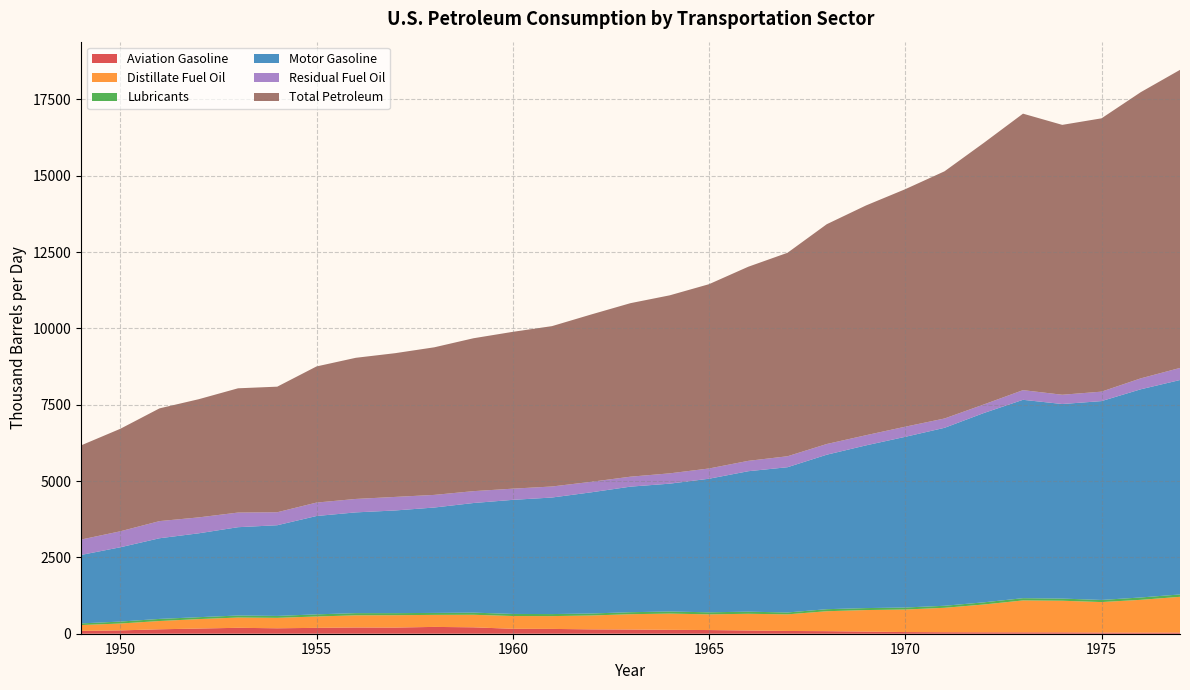

Reading left to right, extract all data points from this chart.

Aviation Gasoline: 1949=93.1	1950=108.3	1951=145.1	1952=169.4	1953=193.7	1954=178.0	1955=192.2	1956=203.8	1957=201.1	1958=223.2	1959=209.4	1960=161.2	1961=157.6	1962=142.7	1963=137.4	1964=127.2	1965=120.3	1966=105.3	1967=90.1	1968=83.7	1969=70.0	1970=54.5	1971=49.0	1972=46.2	1973=45.3	1974=44.4	1975=38.5	1976=36.5	1977=38.2
Distillate Fuel Oil: 1949=190.5	1950=225.9	1951=270.6	1952=309.9	1953=336.0	1954=341.8	1955=372.2	1956=398.4	1957=405.2	1958=393.5	1959=411.0	1960=418.4	1961=419.4	1962=454.0	1963=502.0	1964=531.6	1965=514.2	1966=547.3	1967=544.6	1968=652.9	1969=704.8	1970=737.9	1971=799.8	1972=910.5	1973=1045.1	1974=1035.8	1975=997.6	1976=1073.3	1977=1170.5
Lubricants: 1949=54.4	1950=63.9	1951=69.5	1952=62.6	1953=66.6	1954=63.3	1955=69.8	1956=72.0	1957=67.8	1958=64.9	1959=70.5	1960=68.4	1961=66.8	1962=65.7	1963=65.7	1964=68.8	1965=67.1	1966=69.7	1967=61.2	1968=67.0	1969=65.0	1970=66.2	1971=66.5	1972=71.0	1973=73.8	1974=70.7	1975=69.9	1976=77.5	1977=77.6
Motor Gasoline: 1949=2241.5	1950=2432.7	1951=2641.2	1952=2746.8	1953=2892.1	1954=2970.0	1955=3220.8	1956=3299.4	1957=3362.1	1958=3451.0	1959=3589.7	1960=3735.8	1961=3816.7	1962=3968.5	1963=4111.7	1964=4186.8	1965=4374.0	1966=4599.5	1967=4756.7	1968=5058.9	1969=5328.4	1970=5589.2	1971=5827.4	1972=6199.1	1973=6496.0	1974=6371.6	1975=6511.8	1976=6817.5	1977=7022.0
Residual Fuel Oil: 1949=503.7	1950=523.6	1951=561.7	1952=521.3	1953=479.3	1954=425.5	1955=439.9	1956=440.1	1957=443.6	1958=413.7	1959=388.6	1960=366.7	1961=361.1	1962=344.3	1963=326.2	1964=337.7	1965=335.7	1966=339.6	1967=359.1	1968=350.1	1969=332.5	1970=331.6	1971=305.4	1972=280.5	1973=316.9	1974=303.6	1975=309.9	1976=358.0	1977=395.9
Total Petroleum: 1949=3084.4	1950=3356.2	1951=3692.3	1952=3870.3	1953=4069.5	1954=4112.2	1955=4458.5	1956=4622.2	1957=4707.0	1958=4833.3	1959=5007.2	1960=5135.5	1961=5251.8	1962=5480.5	1963=5682.7	1964=5830.0	1965=6035.5	1966=6356.7	1967=6663.5	1968=7198.3	1969=7524.4	1970=7778.2	1971=8094.9	1972=8565.9	1973=9054.3	1974=8838.0	1975=8950.6	1976=9372.0	1977=9761.5